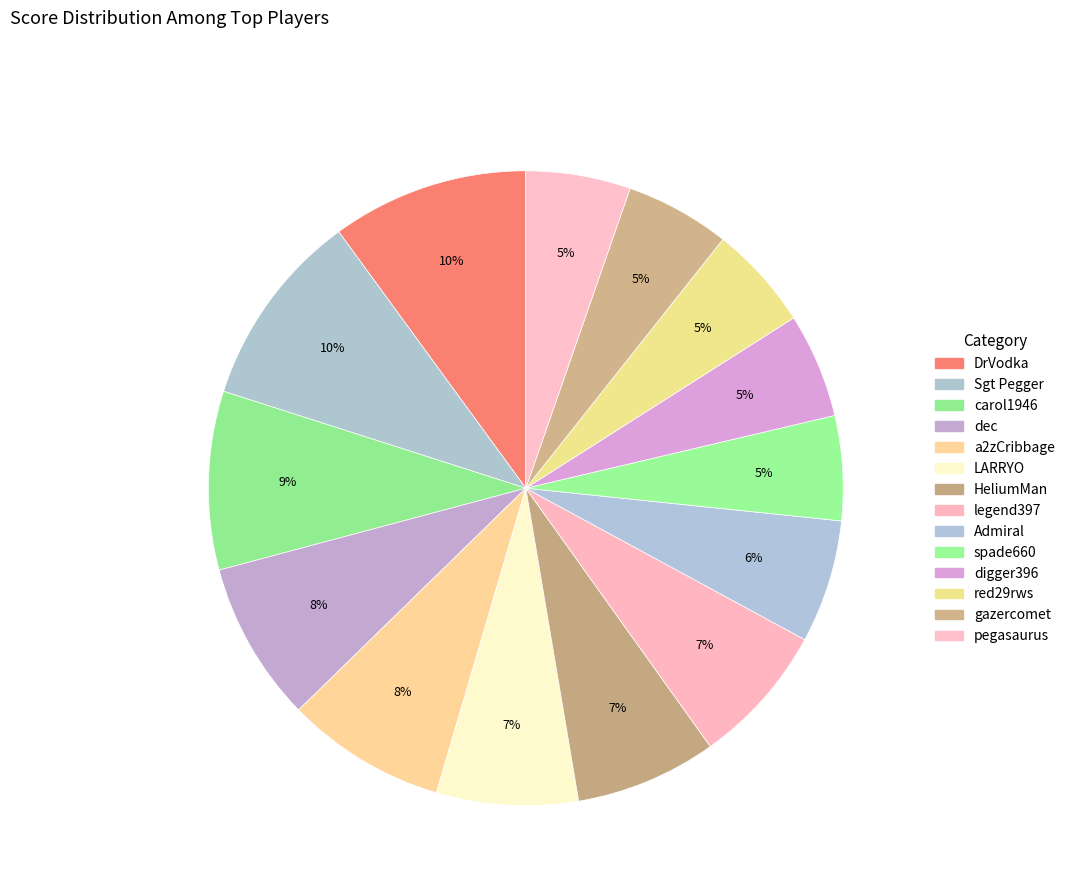

Count the number of slices in the pie.

14